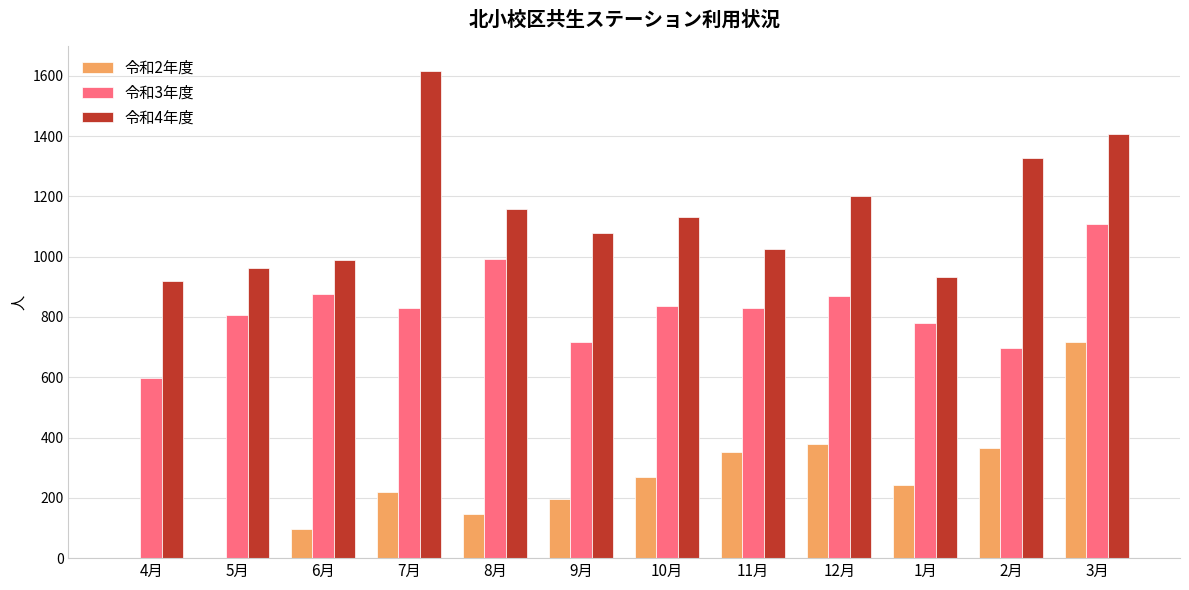

The value of 令和2年度 at 8月 is 240. True or false?

False